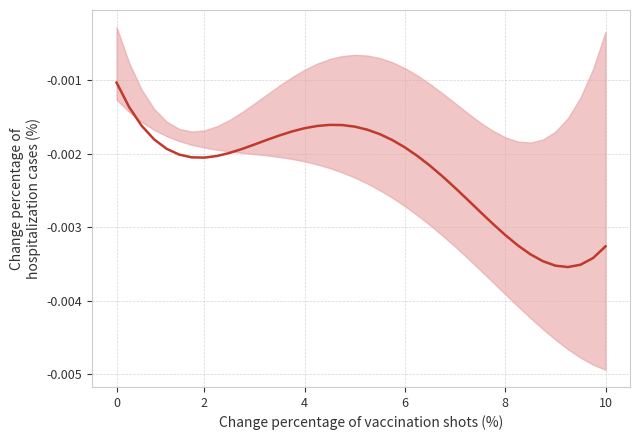

How many interior local peaks (higher than both neighbors) does the data have?

1